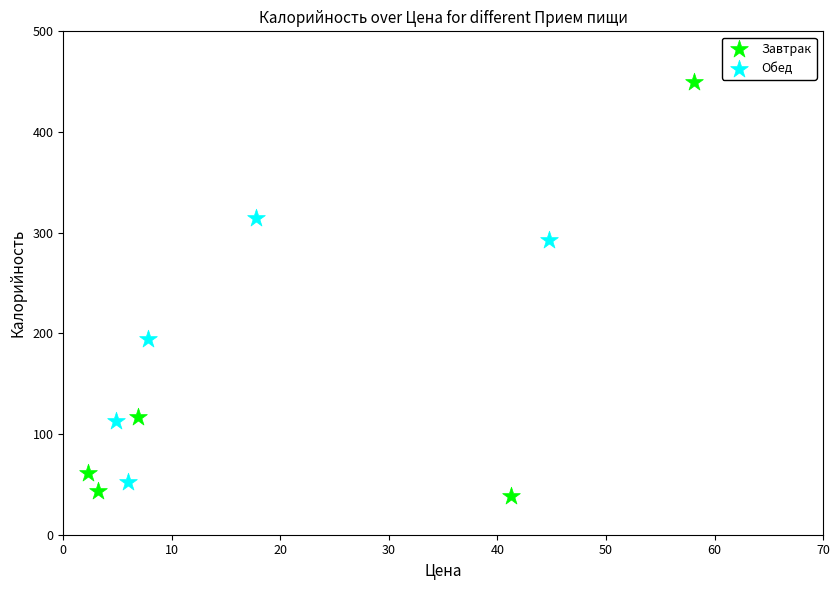

What are all the series names shown in the legend?

Завтрак, Обед